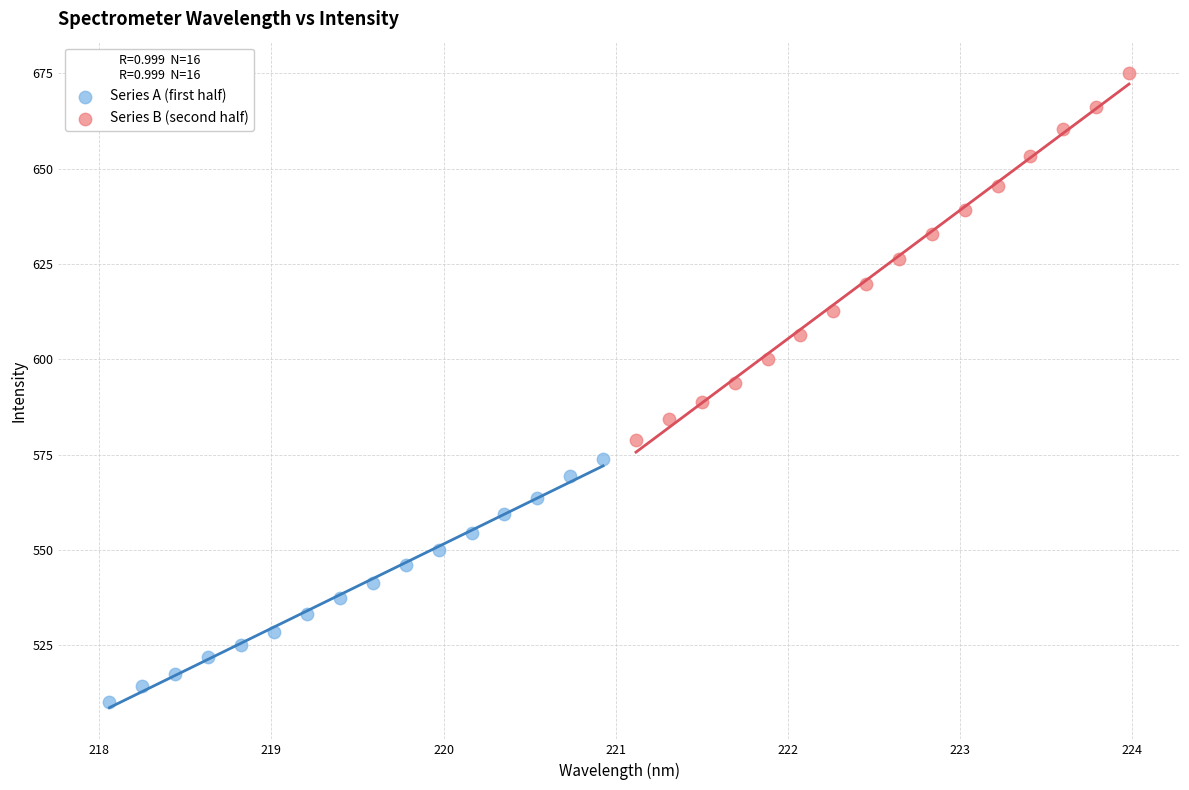

Which series has the largest Y range (max minus min)?

Series B (second half)